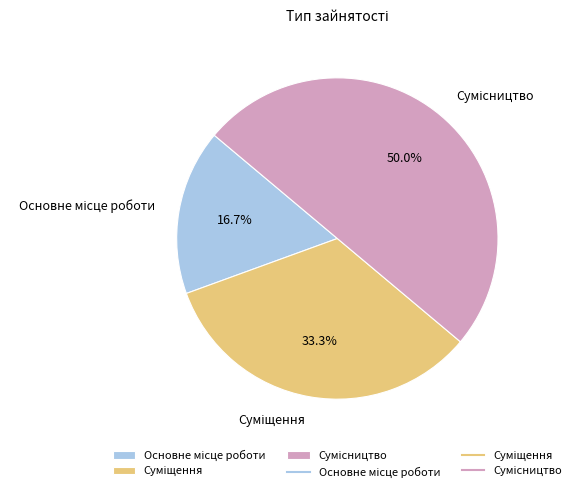

How many segments does this pie chart have?

3